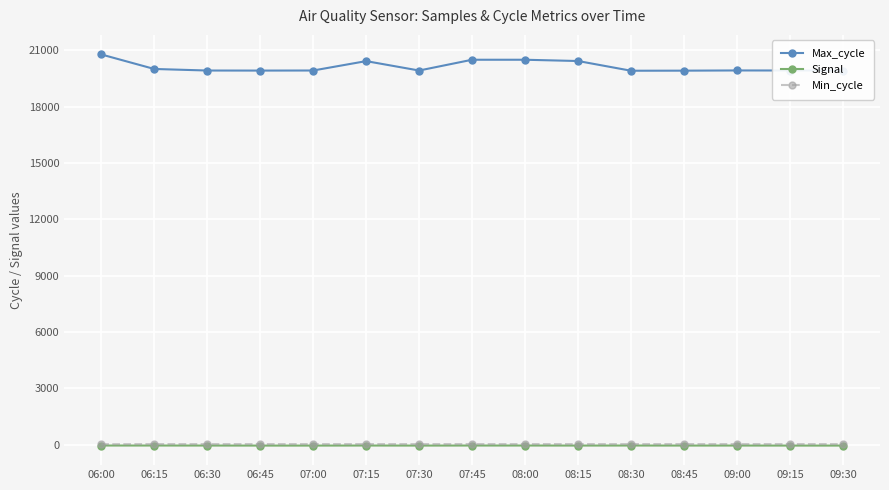

What is the greatest value displayed?

20773